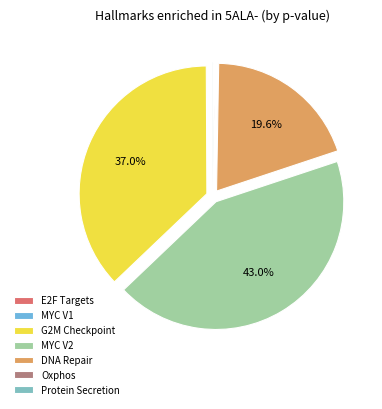

Is there a majority slice in this chart?

No